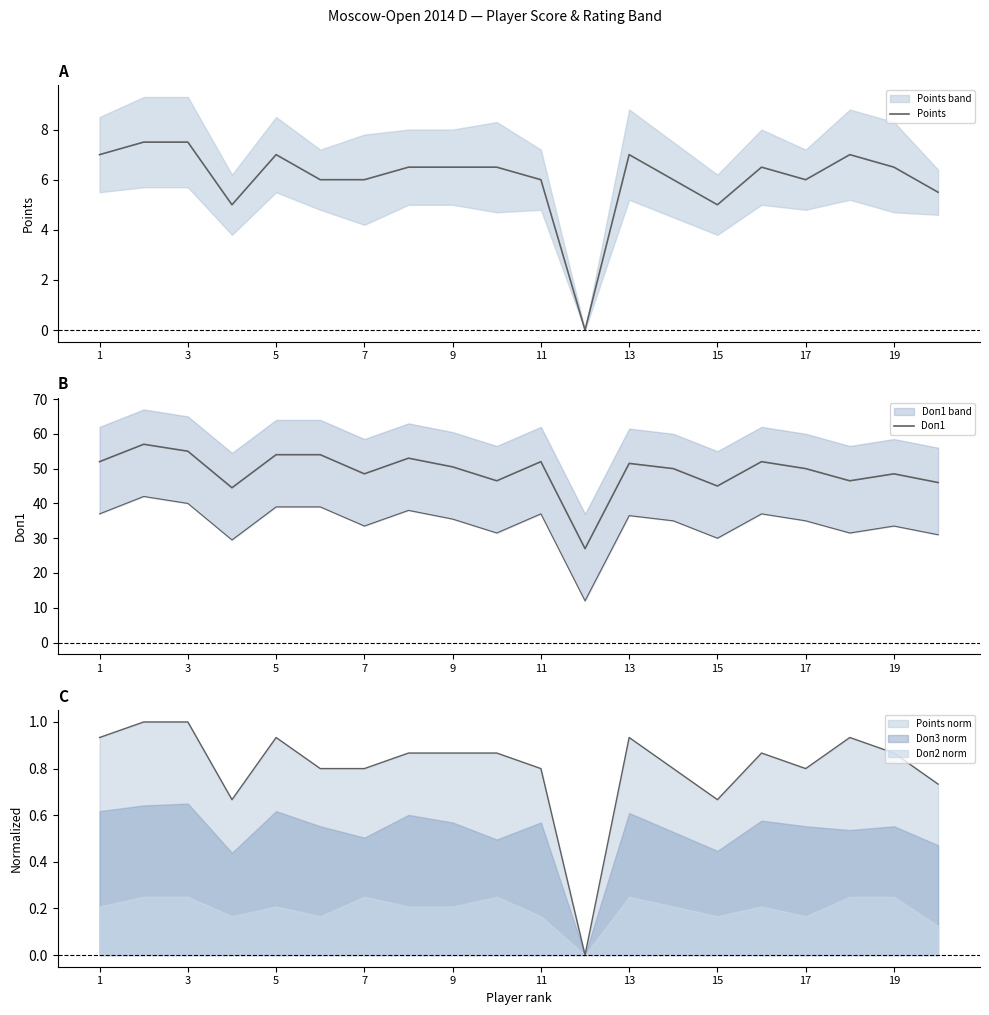

True or false: Points and Doп1 cross at least once.

False